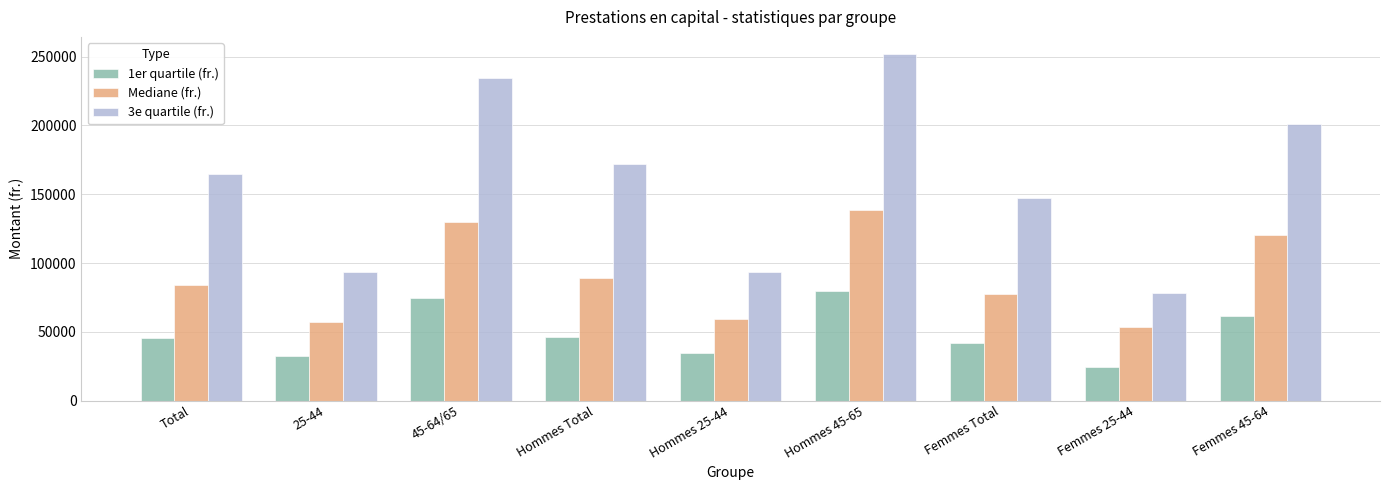

What is the sum of all Mediane (fr.) values?

810173.0